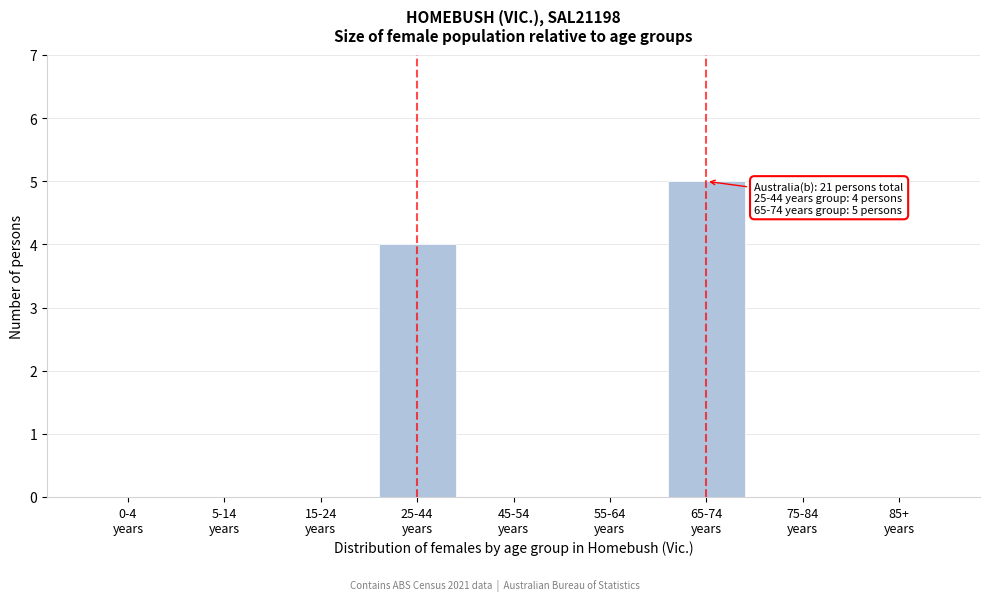

What is the greatest value displayed?

5